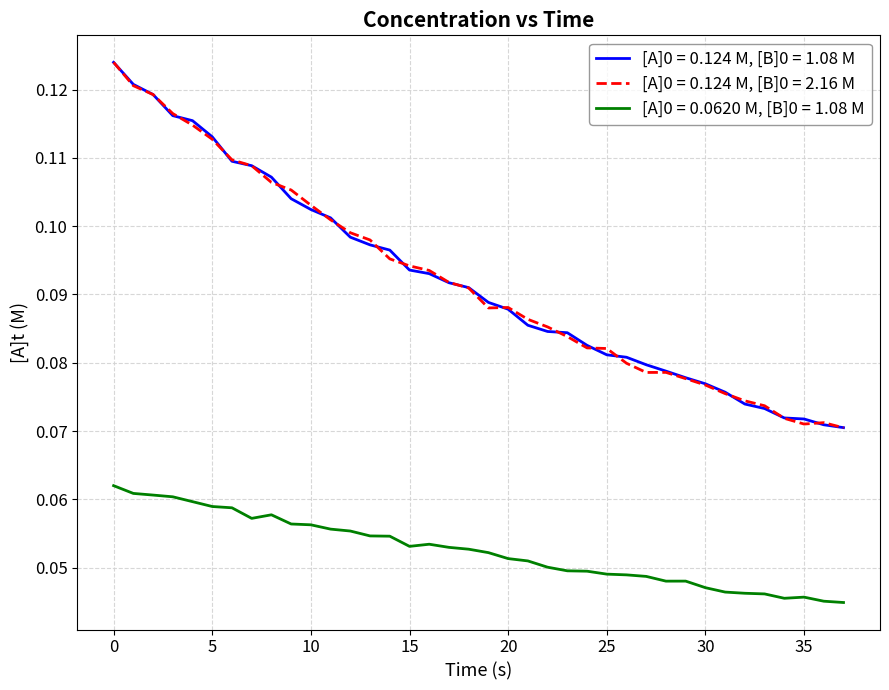

True or false: [A]0 = 0.124 M, [B]0 = 2.16 M and [A]0 = 0.0620 M, [B]0 = 1.08 M cross at least once.

False